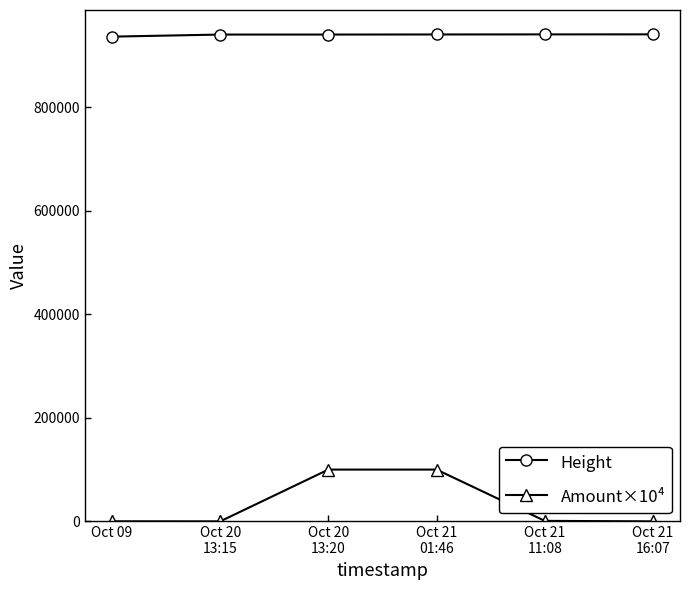

Which series has the largest range (max minus min)?

Amount×10⁴